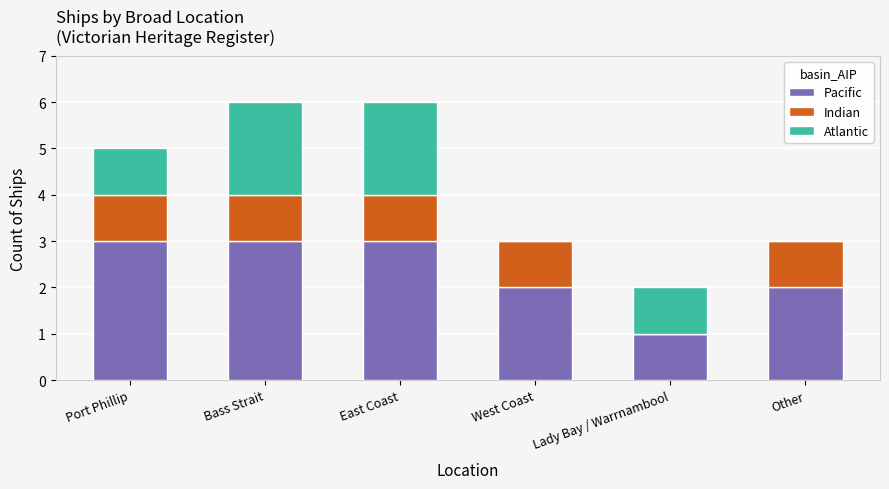

The value of Pacific at West Coast is 3. True or false?

False